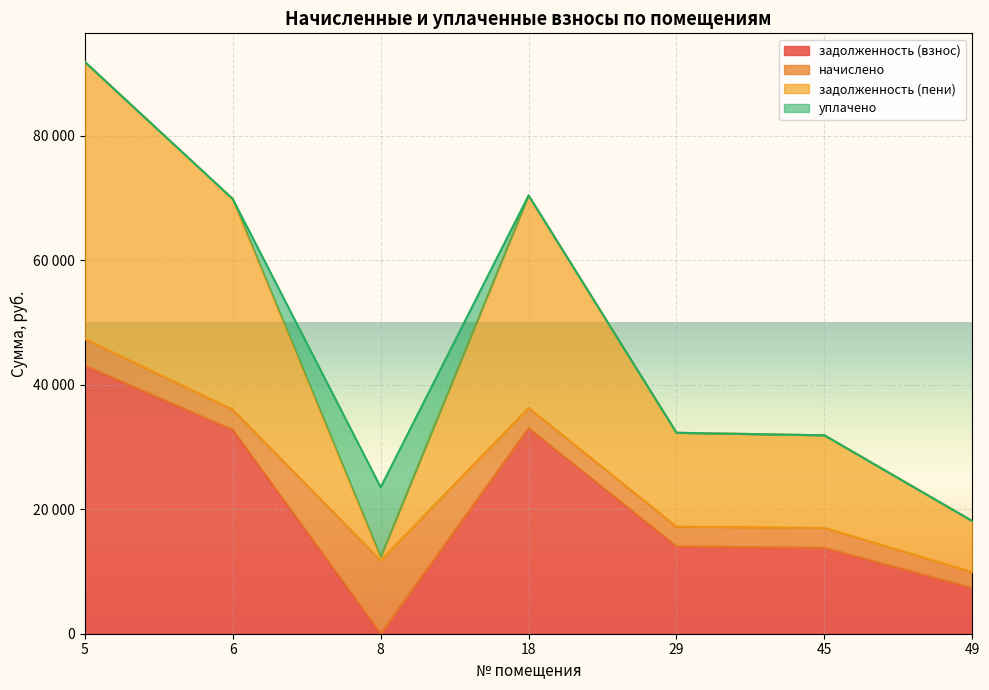

Between 18 and 8, which is larger?

18